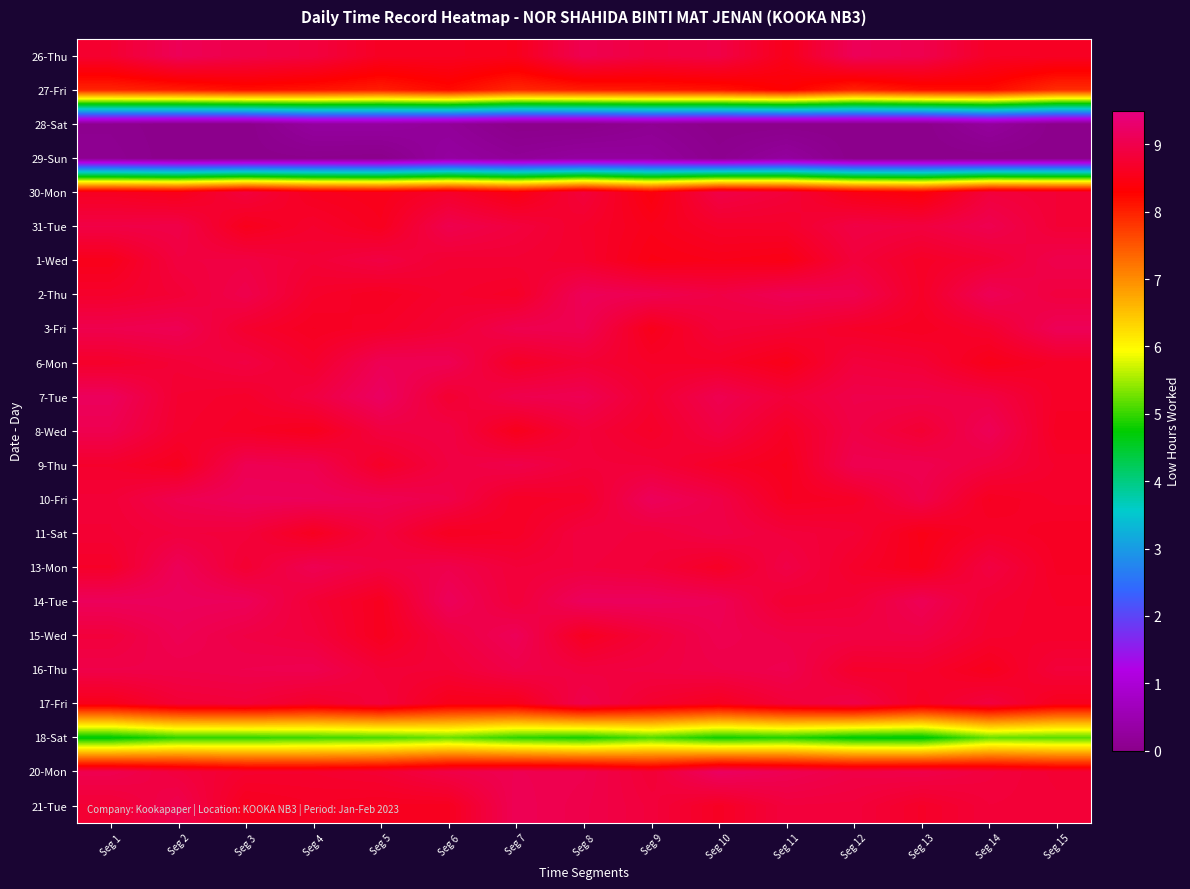

Reading right to left, transcribe all the data shown in this chart.

26-Thu: Seg 15=8.6	Seg 14=8.7	Seg 13=9.0	Seg 12=9.1	Seg 11=8.5	Seg 10=9.0	Seg 9=8.9	Seg 8=9.0	Seg 7=8.6	Seg 6=8.6	Seg 5=8.6	Seg 4=8.9	Seg 3=9.0	Seg 2=9.1	Seg 1=8.8
27-Fri: Seg 15=7.9	Seg 14=8.2	Seg 13=8.2	Seg 12=8.0	Seg 11=8.3	Seg 10=8.1	Seg 9=8.1	Seg 8=8.0	Seg 7=7.9	Seg 6=8.2	Seg 5=8.0	Seg 4=8.1	Seg 3=8.2	Seg 2=8.0	Seg 1=8.0
28-Sat: Seg 15=0.0	Seg 14=0.2	Seg 13=0.0	Seg 12=0.0	Seg 11=0.0	Seg 10=0.0	Seg 9=0.1	Seg 8=0.0	Seg 7=0.0	Seg 6=0.2	Seg 5=0.3	Seg 4=0.3	Seg 3=0.0	Seg 2=0.0	Seg 1=0.1
29-Sun: Seg 15=0.0	Seg 14=0.0	Seg 13=0.0	Seg 12=0.0	Seg 11=0.3	Seg 10=0.1	Seg 9=0.2	Seg 8=0.3	Seg 7=0.2	Seg 6=0.3	Seg 5=0.0	Seg 4=0.0	Seg 3=0.0	Seg 2=0.0	Seg 1=0.1
30-Mon: Seg 15=8.8	Seg 14=8.9	Seg 13=8.4	Seg 12=8.5	Seg 11=8.8	Seg 10=9.0	Seg 9=8.4	Seg 8=8.9	Seg 7=8.5	Seg 6=8.7	Seg 5=8.5	Seg 4=8.6	Seg 3=8.9	Seg 2=8.5	Seg 1=8.6
31-Tue: Seg 15=8.8	Seg 14=9.0	Seg 13=8.9	Seg 12=8.9	Seg 11=8.7	Seg 10=8.7	Seg 9=8.5	Seg 8=8.7	Seg 7=8.9	Seg 6=9.0	Seg 5=8.6	Seg 4=8.7	Seg 3=8.6	Seg 2=9.0	Seg 1=8.9
1-Wed: Seg 15=9.0	Seg 14=8.8	Seg 13=8.7	Seg 12=8.9	Seg 11=8.5	Seg 10=8.5	Seg 9=8.5	Seg 8=8.7	Seg 7=8.8	Seg 6=8.8	Seg 5=8.9	Seg 4=8.8	Seg 3=8.9	Seg 2=8.9	Seg 1=8.5
2-Thu: Seg 15=8.9	Seg 14=9.1	Seg 13=8.7	Seg 12=9.0	Seg 11=9.1	Seg 10=8.9	Seg 9=9.0	Seg 8=9.1	Seg 7=8.7	Seg 6=8.7	Seg 5=8.6	Seg 4=8.7	Seg 3=9.0	Seg 2=8.8	Seg 1=8.7
3-Fri: Seg 15=9.1	Seg 14=8.7	Seg 13=8.6	Seg 12=8.7	Seg 11=8.8	Seg 10=8.8	Seg 9=8.5	Seg 8=9.1	Seg 7=9.0	Seg 6=8.8	Seg 5=8.7	Seg 4=8.6	Seg 3=8.7	Seg 2=9.1	Seg 1=9.0
6-Mon: Seg 15=8.7	Seg 14=8.5	Seg 13=8.8	Seg 12=8.9	Seg 11=8.5	Seg 10=8.7	Seg 9=8.7	Seg 8=8.8	Seg 7=8.7	Seg 6=9.1	Seg 5=9.1	Seg 4=8.7	Seg 3=8.9	Seg 2=8.8	Seg 1=8.7
7-Tue: Seg 15=8.7	Seg 14=8.9	Seg 13=9.0	Seg 12=9.0	Seg 11=8.8	Seg 10=9.0	Seg 9=8.8	Seg 8=9.1	Seg 7=9.0	Seg 6=8.8	Seg 5=9.2	Seg 4=8.9	Seg 3=8.7	Seg 2=8.8	Seg 1=9.2
8-Wed: Seg 15=8.6	Seg 14=9.1	Seg 13=8.8	Seg 12=9.0	Seg 11=8.6	Seg 10=8.9	Seg 9=8.7	Seg 8=8.8	Seg 7=8.5	Seg 6=8.9	Seg 5=8.9	Seg 4=8.6	Seg 3=8.7	Seg 2=8.7	Seg 1=9.0
9-Thu: Seg 15=8.7	Seg 14=8.9	Seg 13=9.1	Seg 12=9.0	Seg 11=8.6	Seg 10=8.7	Seg 9=8.8	Seg 8=8.8	Seg 7=9.0	Seg 6=8.9	Seg 5=8.7	Seg 4=9.0	Seg 3=9.1	Seg 2=8.6	Seg 1=8.7
10-Fri: Seg 15=8.7	Seg 14=8.6	Seg 13=9.0	Seg 12=8.7	Seg 11=8.6	Seg 10=9.0	Seg 9=9.1	Seg 8=8.7	Seg 7=8.7	Seg 6=9.0	Seg 5=9.1	Seg 4=9.1	Seg 3=9.1	Seg 2=9.0	Seg 1=8.8
11-Sat: Seg 15=8.6	Seg 14=8.7	Seg 13=8.5	Seg 12=8.8	Seg 11=8.9	Seg 10=9.0	Seg 9=8.8	Seg 8=8.9	Seg 7=8.7	Seg 6=8.6	Seg 5=8.9	Seg 4=8.6	Seg 3=8.9	Seg 2=8.9	Seg 1=8.8
13-Mon: Seg 15=8.6	Seg 14=8.9	Seg 13=8.5	Seg 12=8.7	Seg 11=9.0	Seg 10=8.6	Seg 9=8.8	Seg 8=8.9	Seg 7=8.8	Seg 6=9.0	Seg 5=8.9	Seg 4=9.1	Seg 3=8.8	Seg 2=9.1	Seg 1=8.7
14-Tue: Seg 15=8.7	Seg 14=8.8	Seg 13=9.1	Seg 12=8.8	Seg 11=8.8	Seg 10=9.1	Seg 9=9.2	Seg 8=9.2	Seg 7=8.8	Seg 6=9.1	Seg 5=8.6	Seg 4=8.8	Seg 3=9.1	Seg 2=9.2	Seg 1=9.1
15-Wed: Seg 15=8.7	Seg 14=8.7	Seg 13=8.9	Seg 12=8.9	Seg 11=9.0	Seg 10=9.0	Seg 9=8.8	Seg 8=8.6	Seg 7=9.1	Seg 6=8.9	Seg 5=8.6	Seg 4=8.9	Seg 3=8.9	Seg 2=9.1	Seg 1=8.9
16-Thu: Seg 15=8.8	Seg 14=8.6	Seg 13=8.7	Seg 12=8.7	Seg 11=9.0	Seg 10=9.0	Seg 9=8.9	Seg 8=8.9	Seg 7=9.0	Seg 6=8.8	Seg 5=8.8	Seg 4=9.0	Seg 3=9.0	Seg 2=9.0	Seg 1=9.0
17-Fri: Seg 15=8.6	Seg 14=8.9	Seg 13=8.6	Seg 12=9.0	Seg 11=8.8	Seg 10=8.6	Seg 9=8.7	Seg 8=9.0	Seg 7=8.5	Seg 6=8.5	Seg 5=8.9	Seg 4=8.7	Seg 3=8.8	Seg 2=8.8	Seg 1=8.5
18-Sat: Seg 15=5.2	Seg 14=5.2	Seg 13=4.7	Seg 12=4.7	Seg 11=4.9	Seg 10=4.8	Seg 9=5.1	Seg 8=4.8	Seg 7=5.0	Seg 6=5.2	Seg 5=5.1	Seg 4=5.0	Seg 3=5.0	Seg 2=5.0	Seg 1=4.7
20-Mon: Seg 15=8.8	Seg 14=8.9	Seg 13=9.0	Seg 12=9.0	Seg 11=9.1	Seg 10=9.2	Seg 9=8.8	Seg 8=9.0	Seg 7=9.1	Seg 6=9.0	Seg 5=8.8	Seg 4=8.7	Seg 3=8.7	Seg 2=8.9	Seg 1=9.0
21-Tue: Seg 15=8.8	Seg 14=8.8	Seg 13=8.7	Seg 12=8.9	Seg 11=8.9	Seg 10=8.6	Seg 9=8.9	Seg 8=9.0	Seg 7=9.1	Seg 6=8.6	Seg 5=8.6	Seg 4=8.6	Seg 3=8.6	Seg 2=9.0	Seg 1=8.8